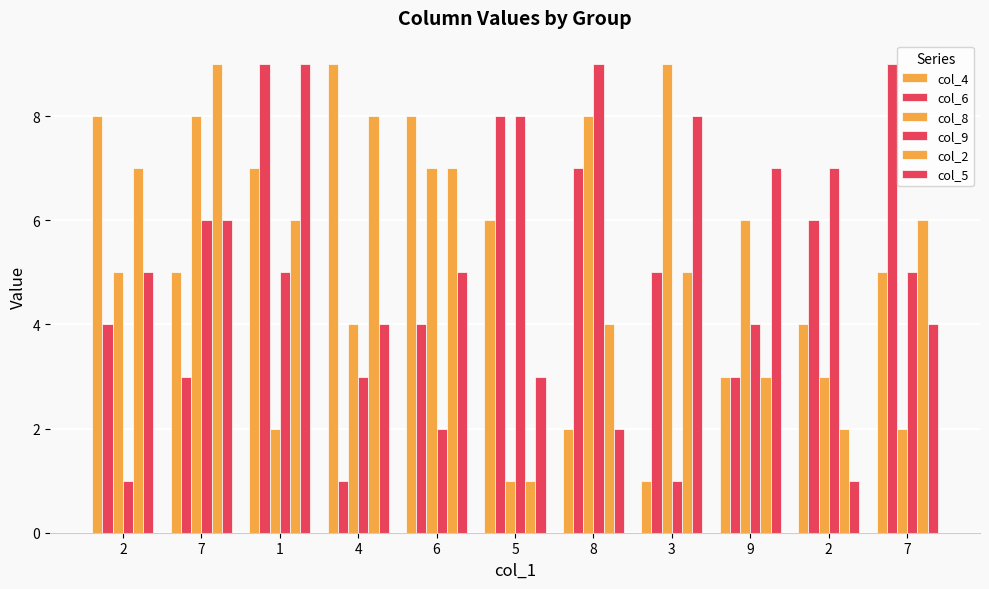

What is the maximum value for col_9?

9